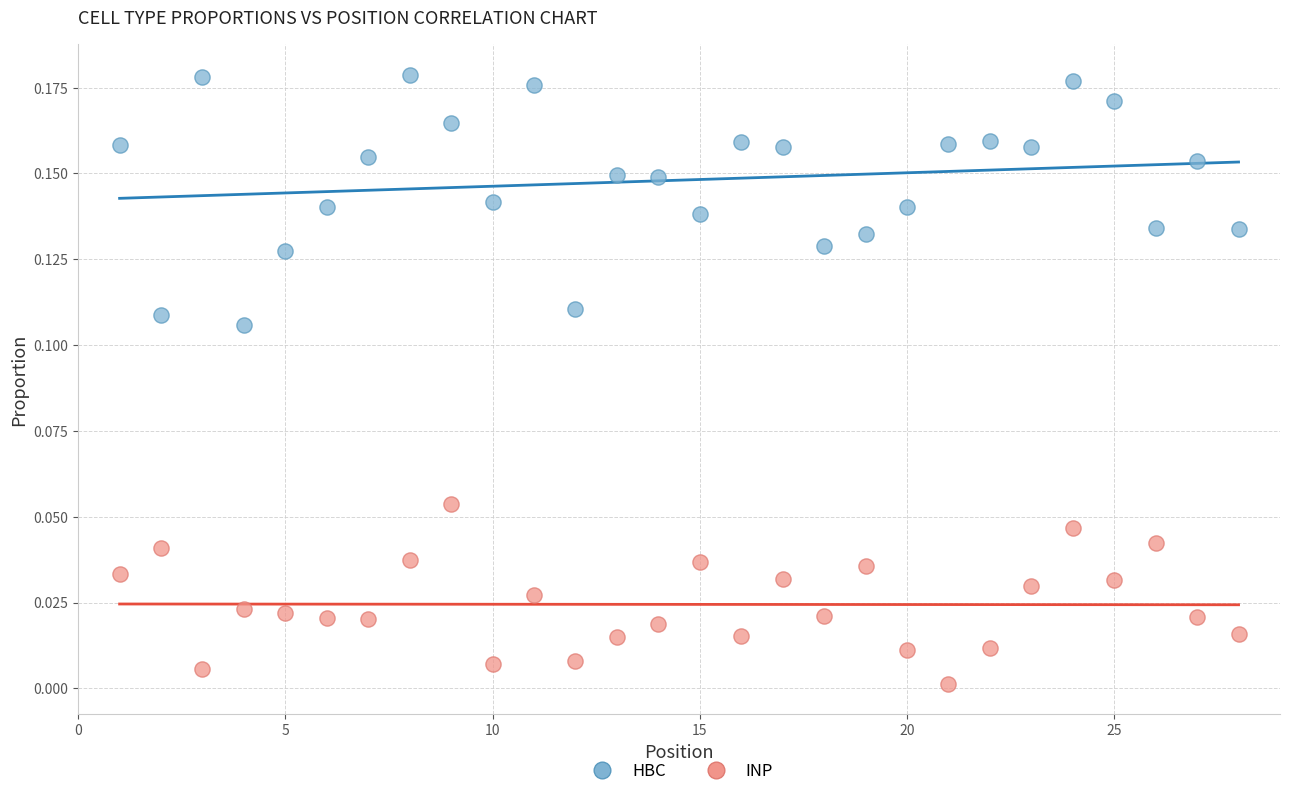

Which series contains the lowest Y value?

INP